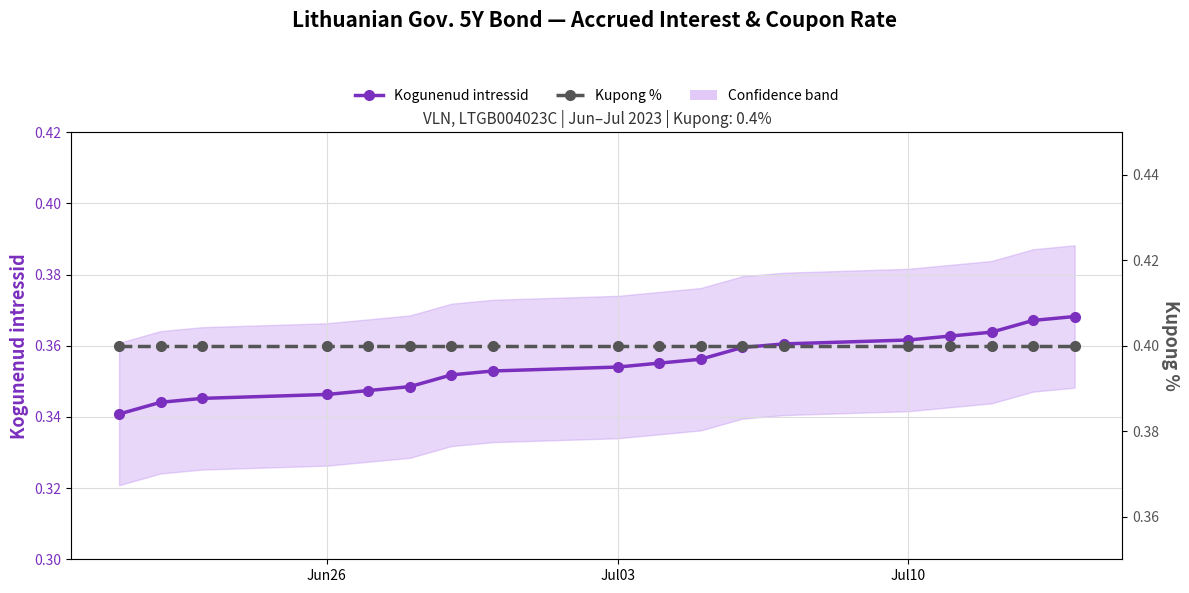

True or false: Kogunenud intressid has more than 1 interior local peaks.

False